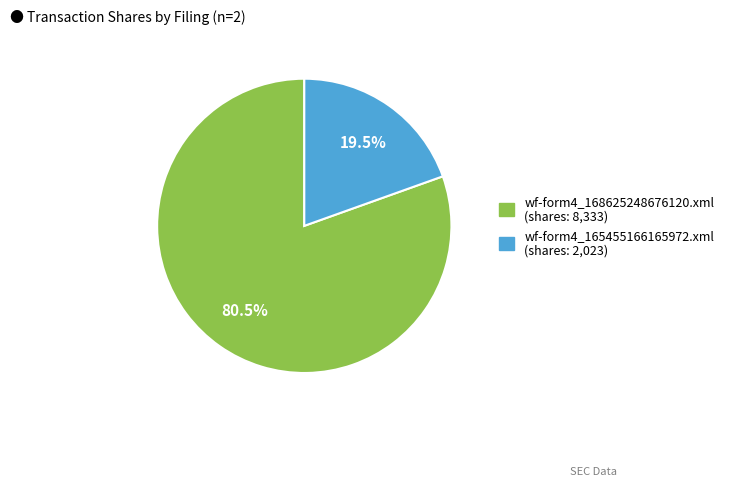

What is the majority slice?

wf-form4_168625248676120.xml